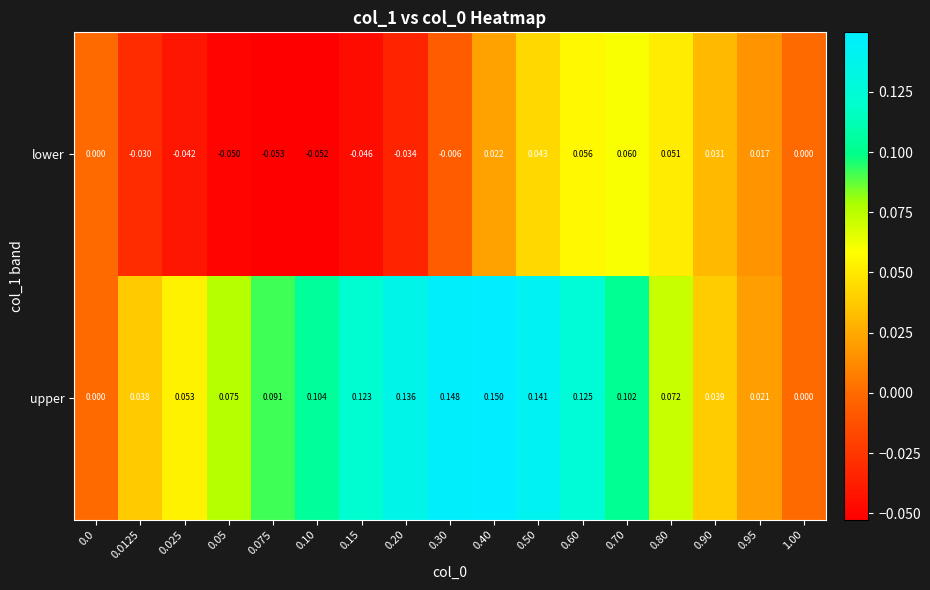

How many data points does each series have?

17